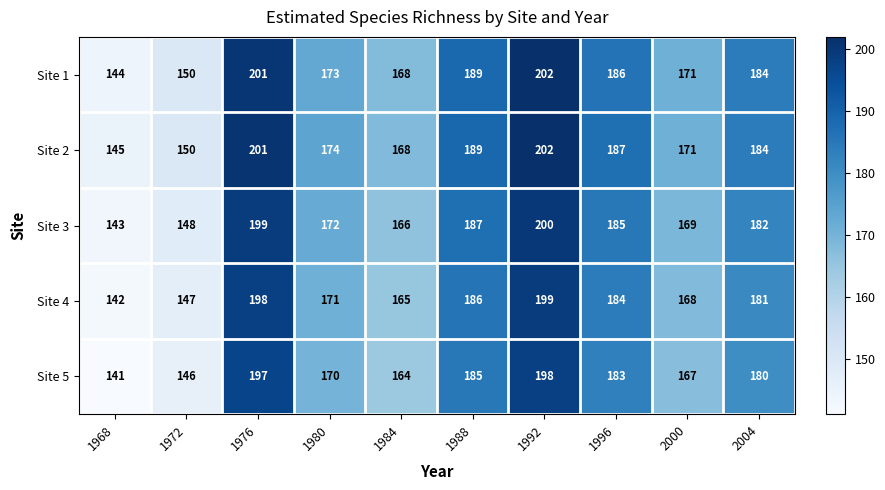

Which series has the widest spread of values?

Site 1